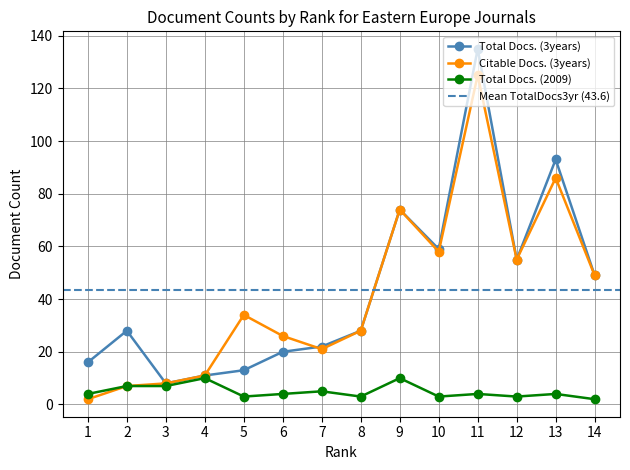

Where does the Citable Docs. (3years) series first go above 34?

9